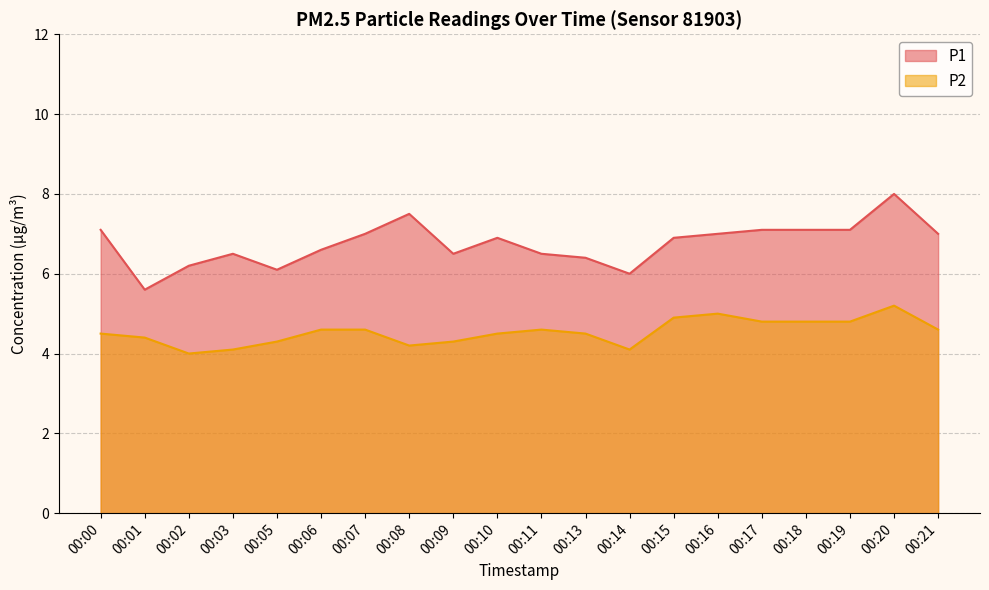

List the series in order of their overall mean, lowest first.

P2, P1